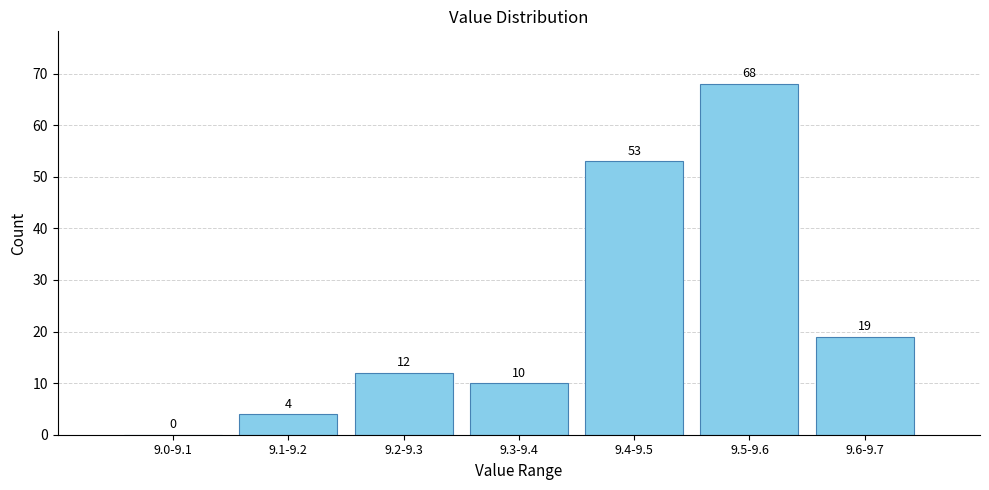

Reading left to right, what are all the values shown in this chart?

9.0-9.1=0	9.1-9.2=4	9.2-9.3=12	9.3-9.4=10	9.4-9.5=53	9.5-9.6=68	9.6-9.7=19